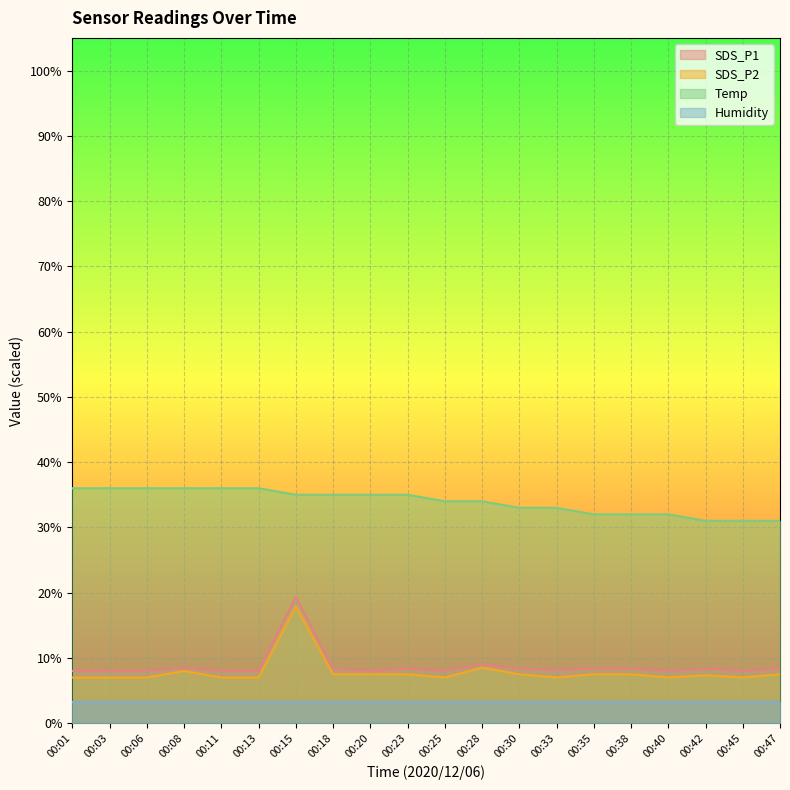

What is the value of the SDS_P2 point at the 15th from the left?

7.5